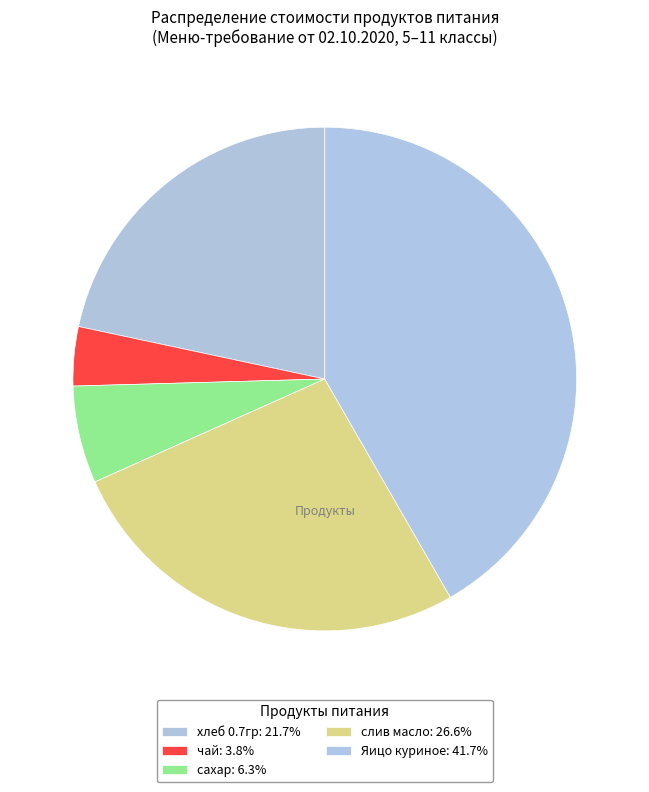

Count the number of slices in the pie.

5